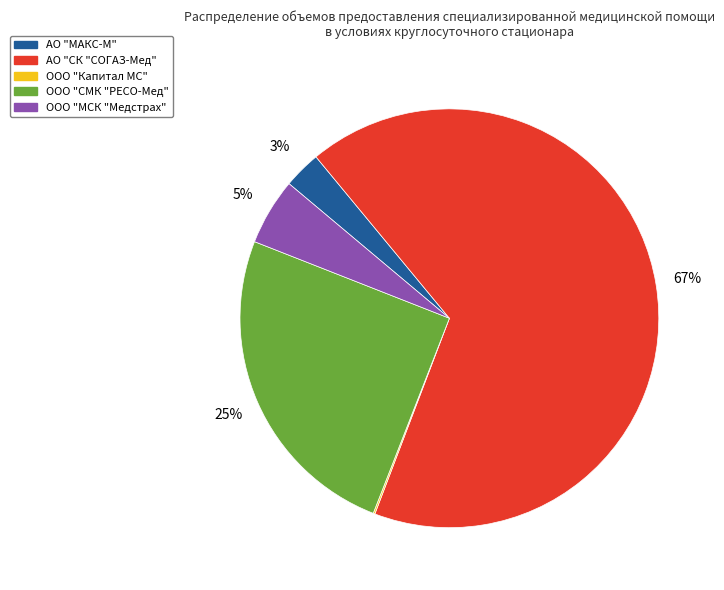

Is the sum of ООО "СМК "РЕСО-Мед" and АО "СК "СОГАЗ-Мед" greater than half?

Yes